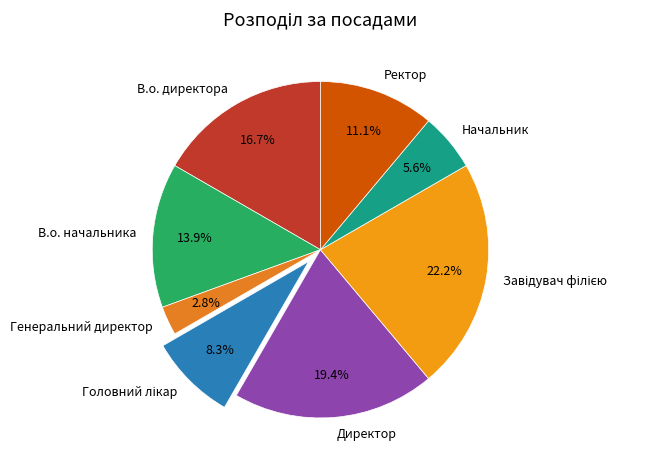

Is there any slice that represents more than half of the pie?

No